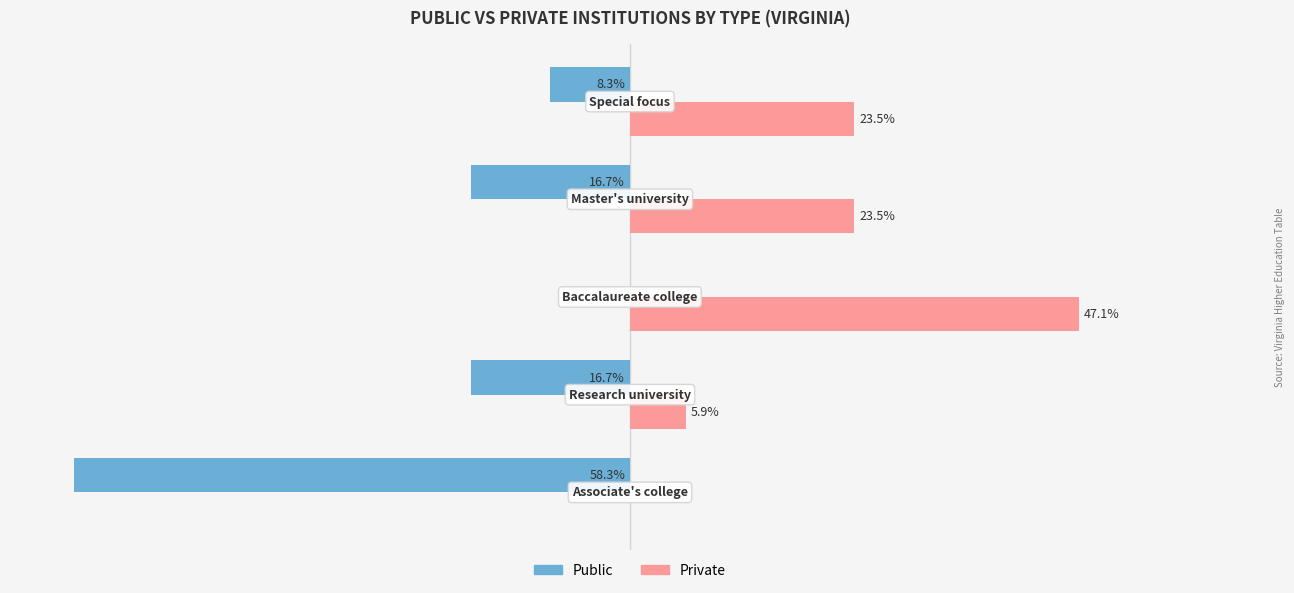

What is the sum of all Private values?

100.0